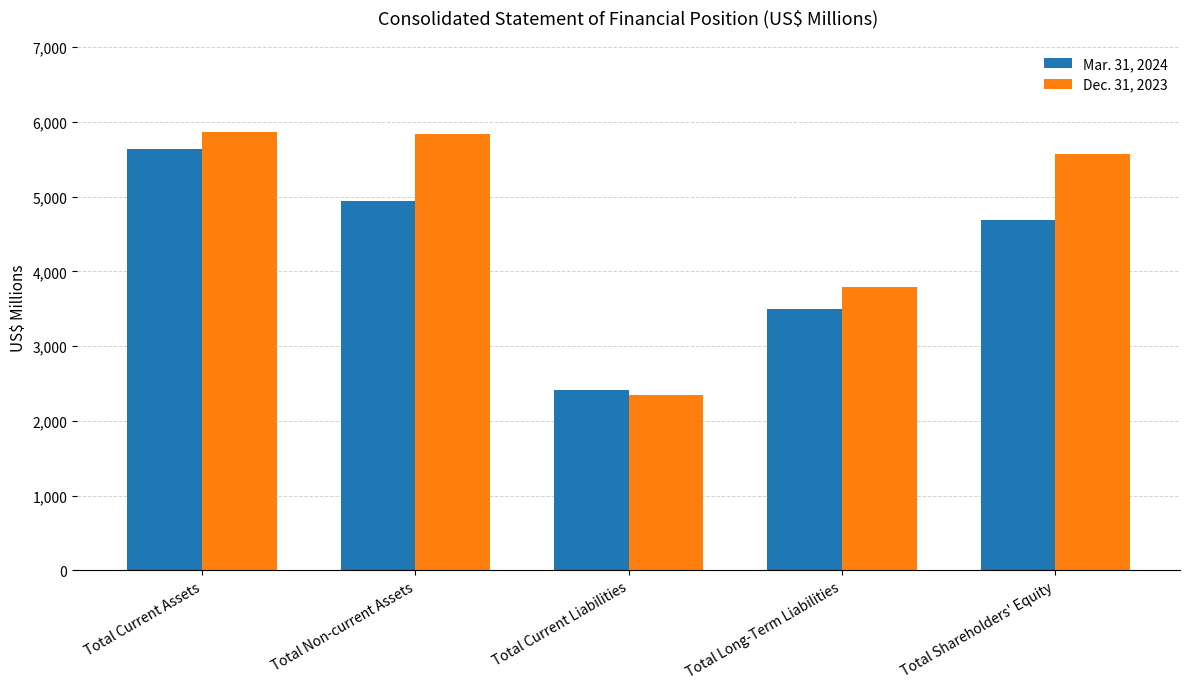

What is the difference between the highest and lowest values at Total Long-Term Liabilities?

294.6